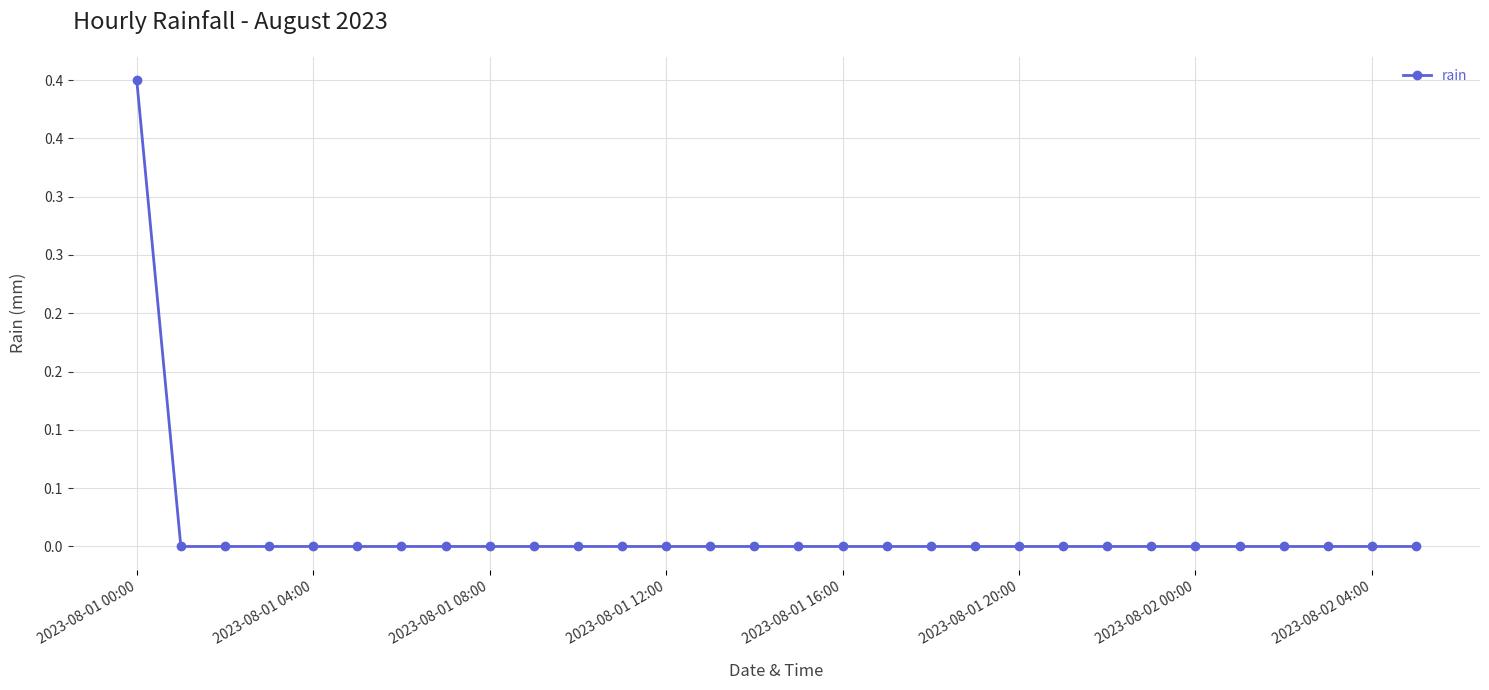

Is this an area chart (filled region under the line)?

No